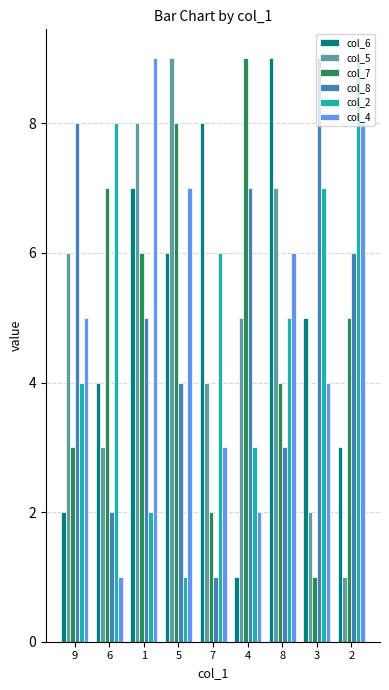

What is the label of the 1st bar from the left?

9